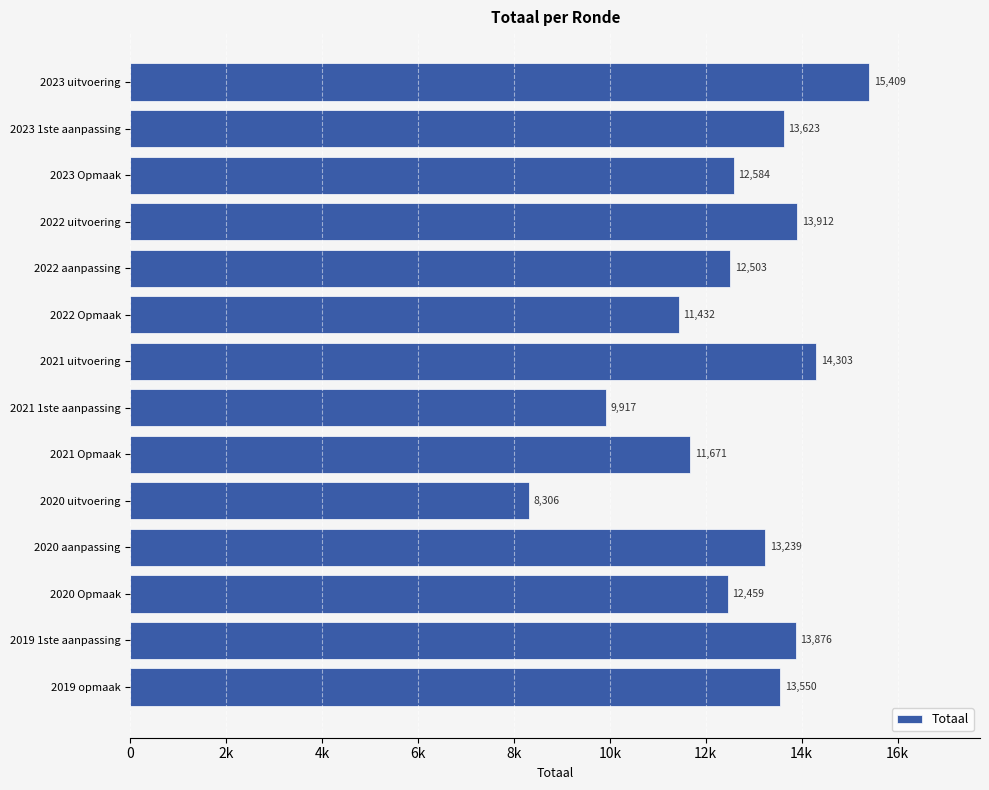

Are the bars grouped side by side (vs. stacked)?

No